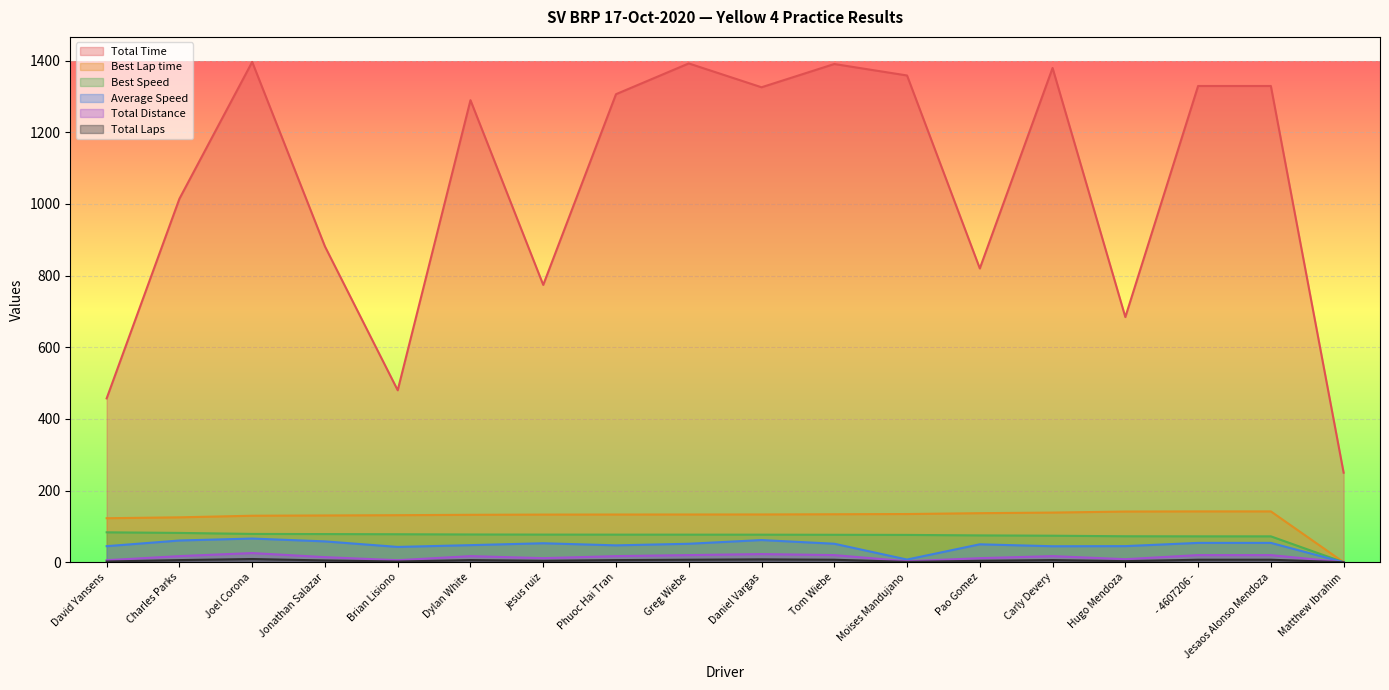

Rank the categories by Total Time value from lowest to highest.

Matthew Ibrahim, David Yansens, Brian Lisiono, Hugo Mendoza, jesus ruiz, Pao Gomez, Jonathan Salazar, Charles Parks, Dylan White, Phuoc Hai Tran, Daniel Vargas, Jesaos Alonso Mendoza, - 4607206 -, Moises Mandujano, Carly Devery, Tom Wiebe, Greg Wiebe, Joel Corona